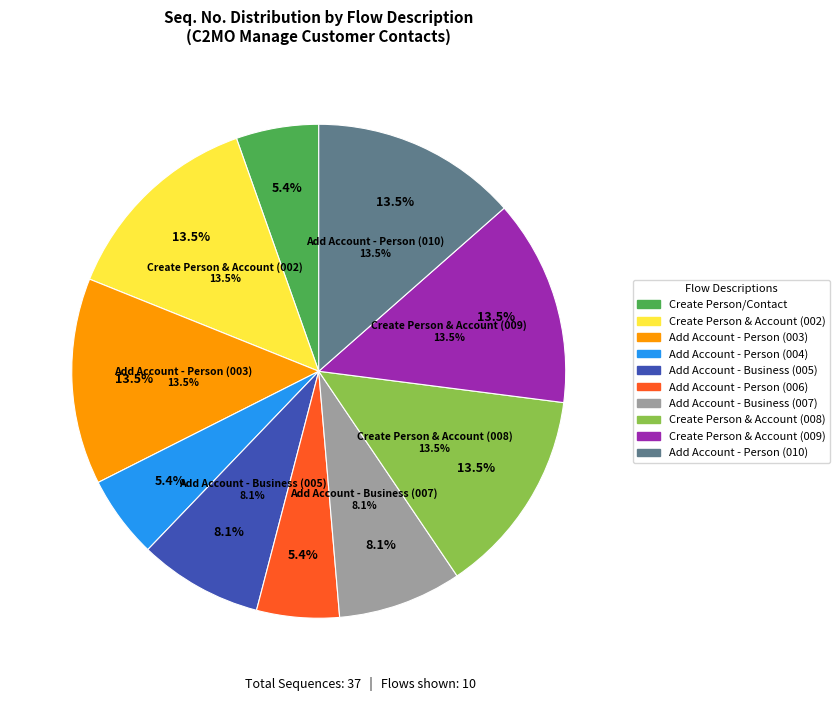

What percentage do Add an Account to Existing Person (006) and Create a Person/Contact and Account (008) together represent?

18.9%